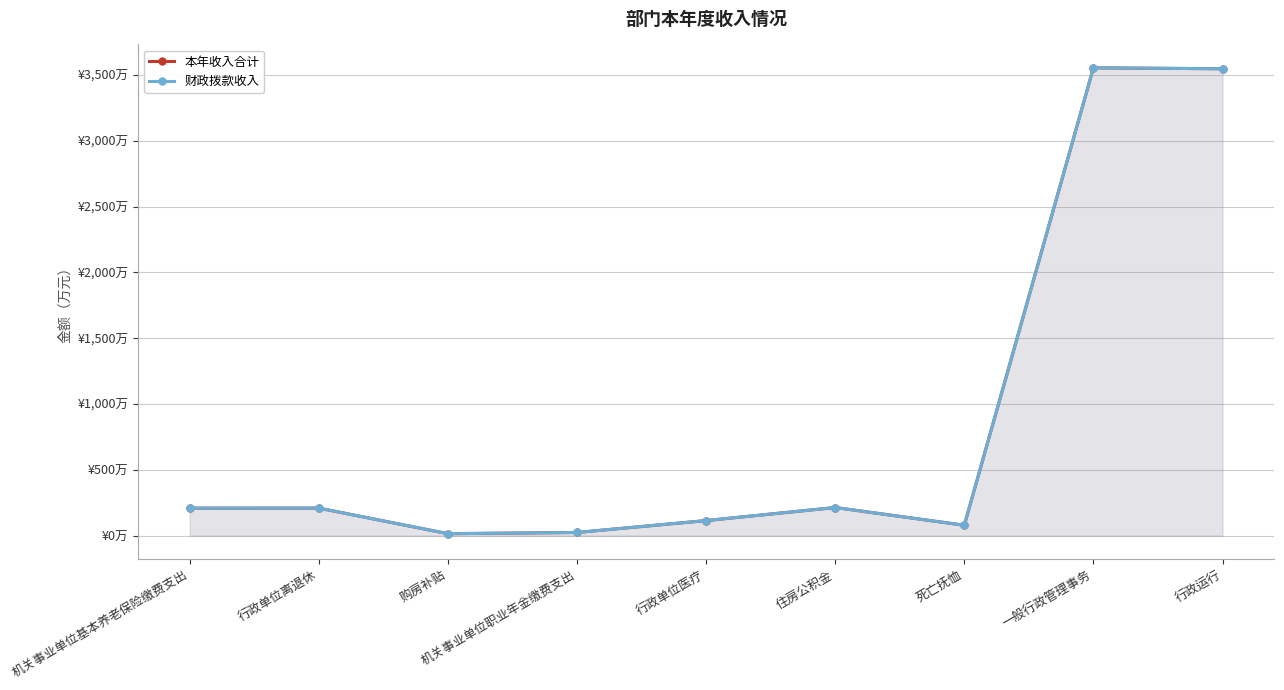

True or false: 本年收入合计 and 财政拨款收入 intersect in this chart.

False